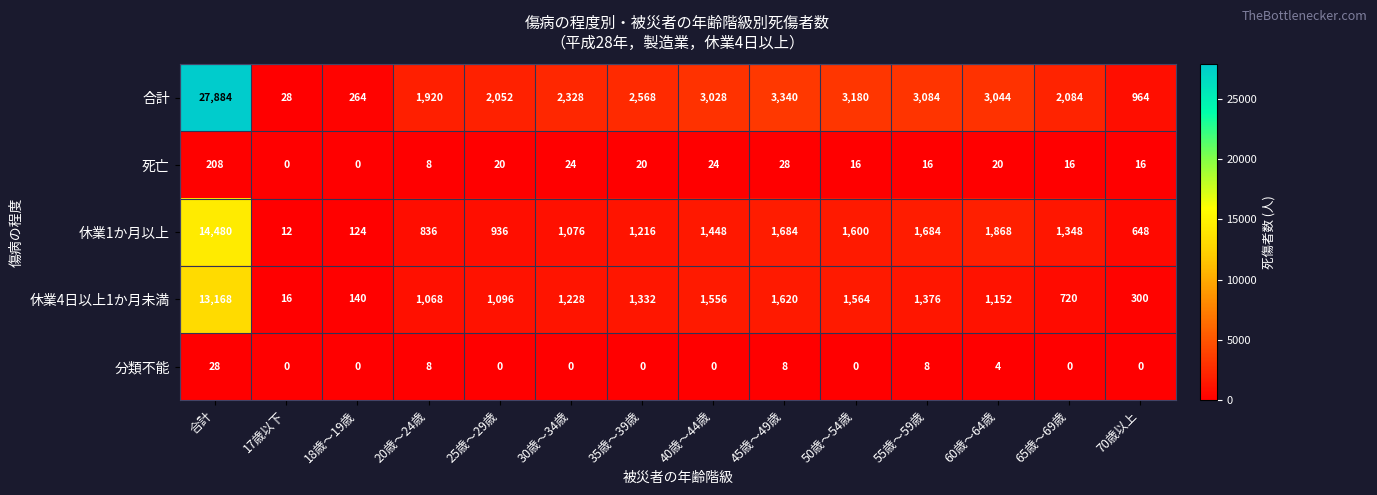

Is the value of 死亡 at 65歳～69歳 greater than the value of 分類不能 at 合計?

No